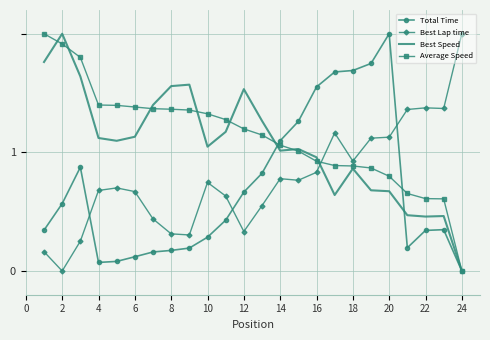

True or false: Best Lap time and Best Speed cross at least once.

True